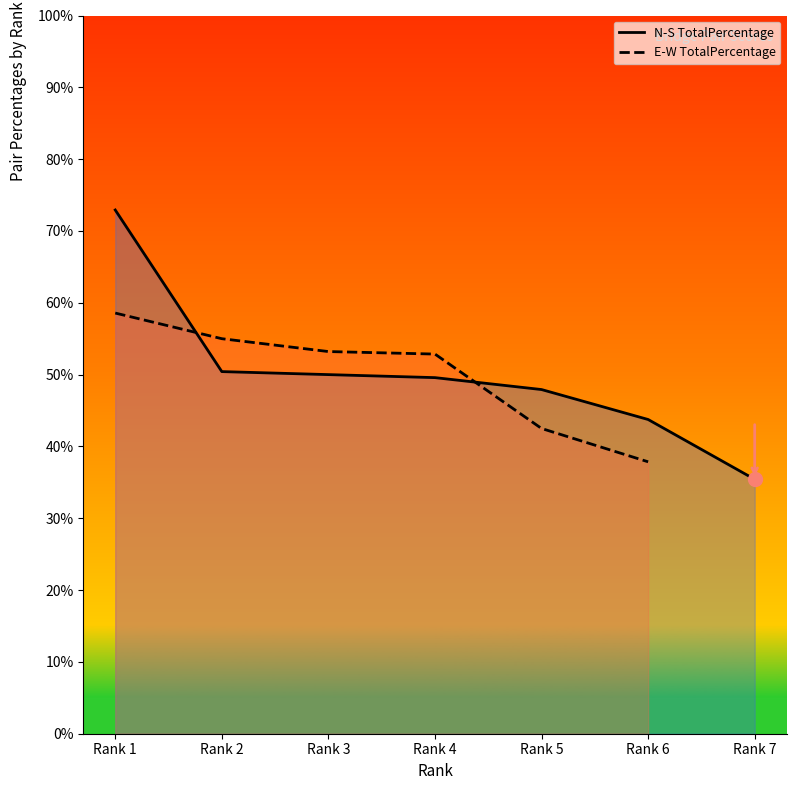

What is the ratio of the value at Rank 7 to the value at Rank 6?

0.8